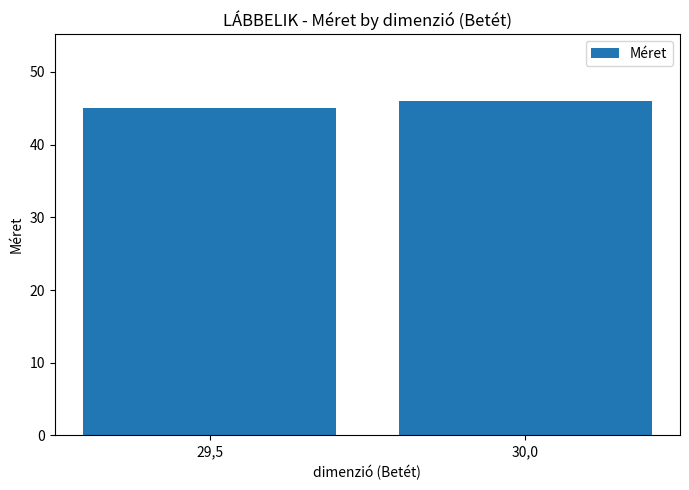

Reading left to right, transcribe all the data shown in this chart.

45	46